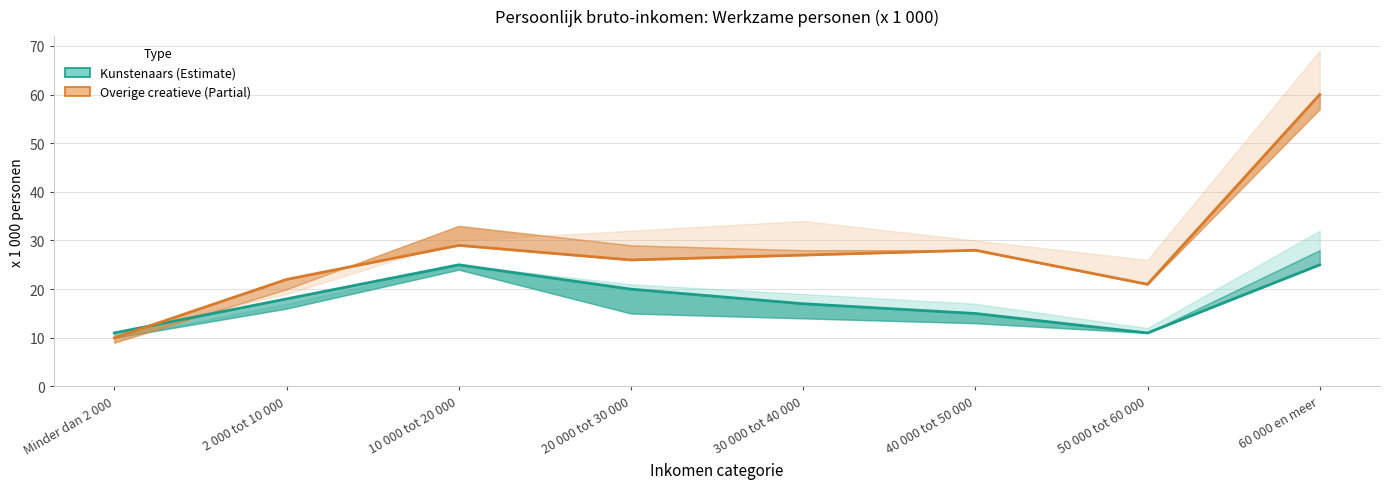

What is the label of the 7th point from the left?

50 000 tot 60 000